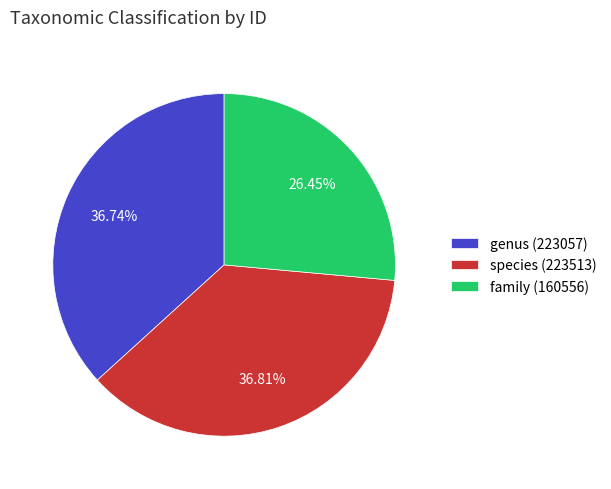

Do genus (223057) and species (223513) together represent more than half of the pie?

Yes